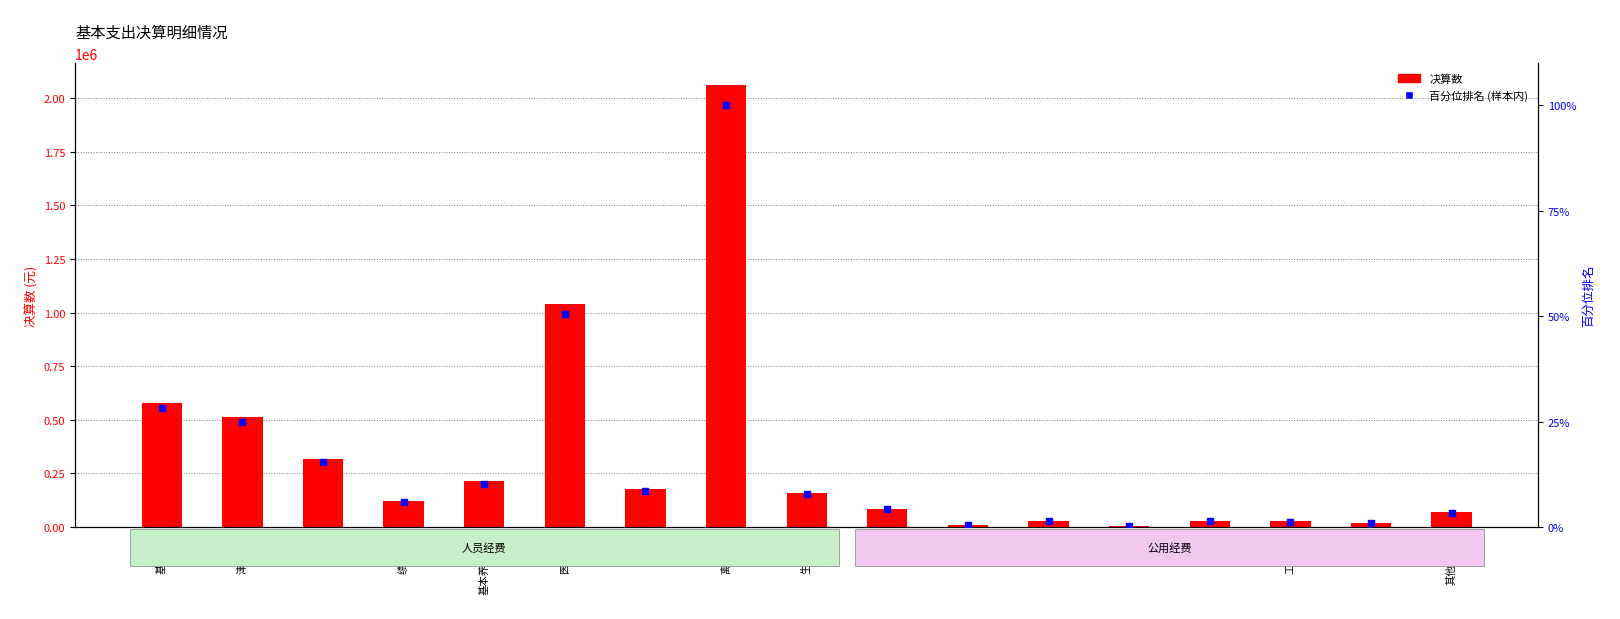

Is the value of 决算数 at 奖金 greater than the value of 百分位排名 (样本内) at 公积金?

Yes